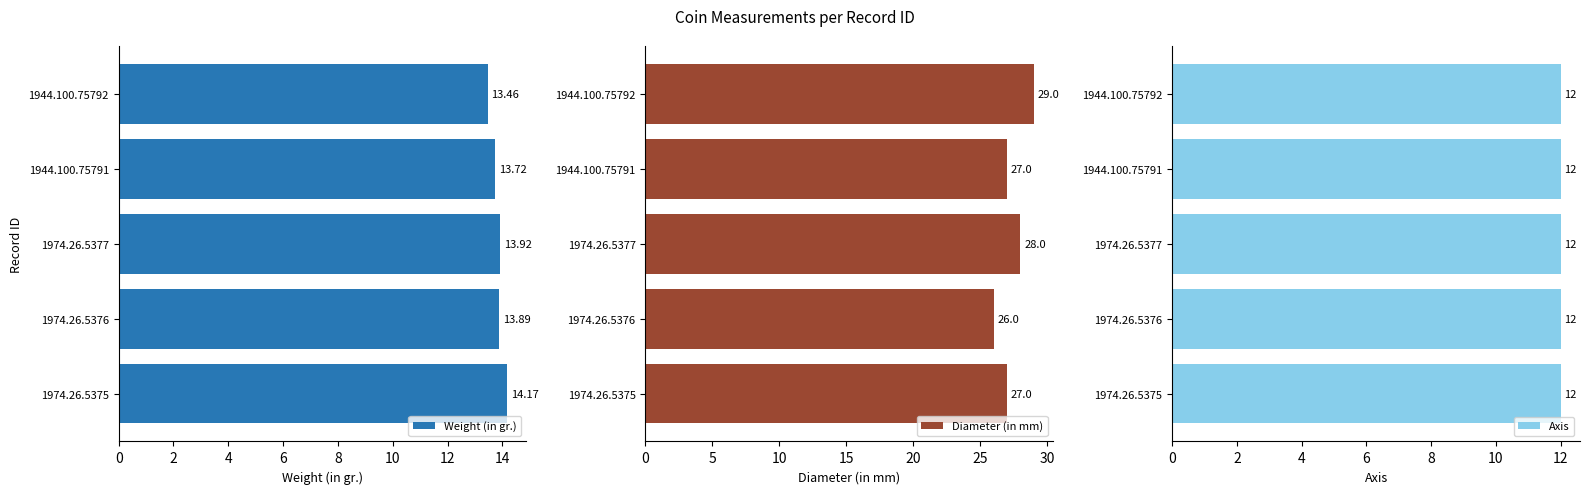

What is the difference between the maximum and minimum values in the Diameter (in mm) series?

3